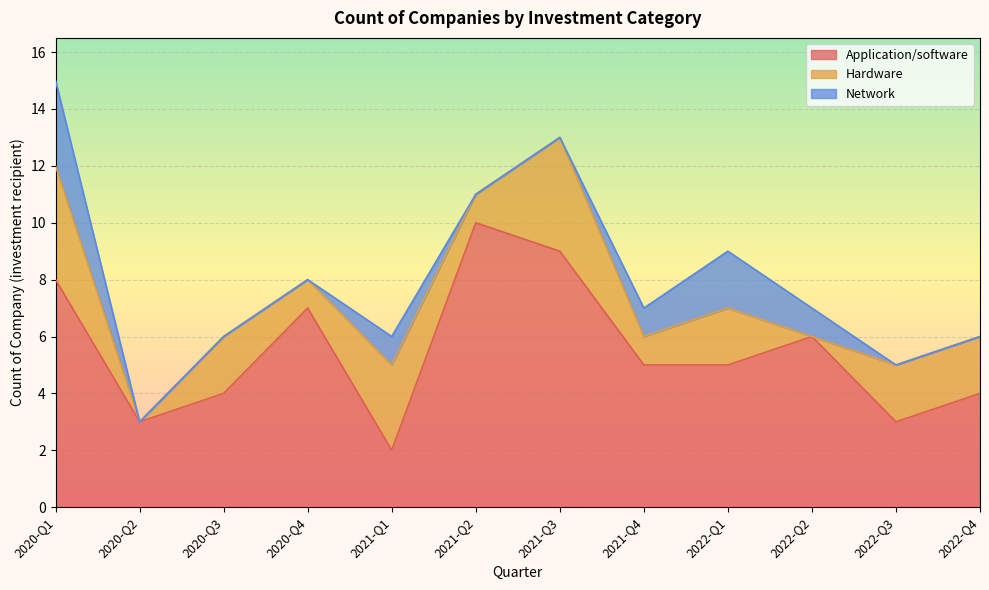

What are all the series names shown in the legend?

Application/software, Hardware, Network